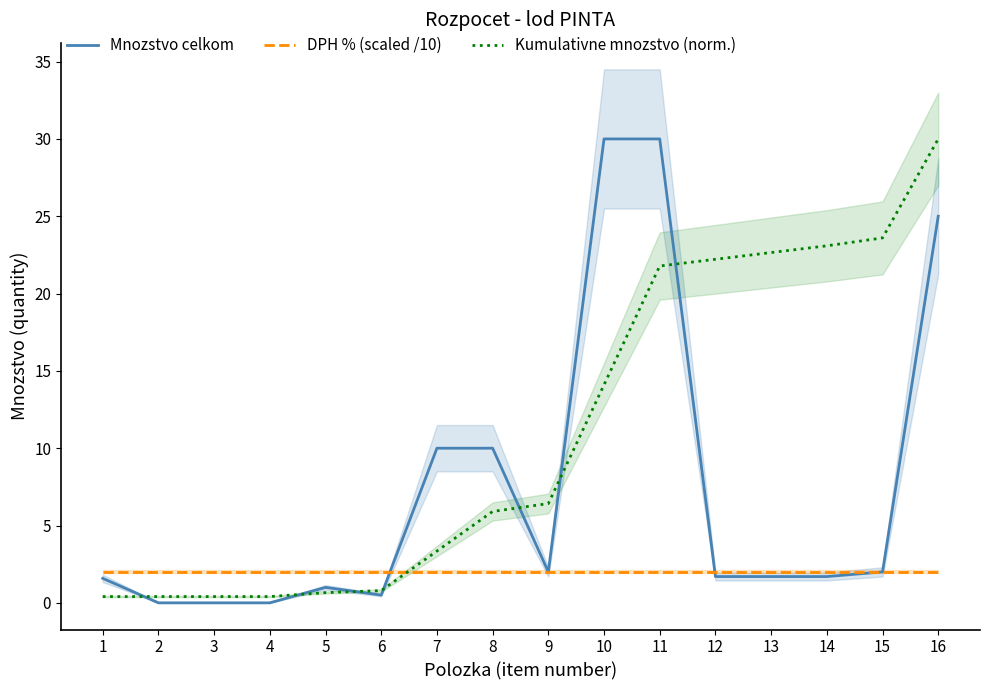

Which series ends up on top after the final intersection of Mnozstvo celkom and Kumulativne mnozstvo (norm.)?

Kumulativne mnozstvo (norm.)